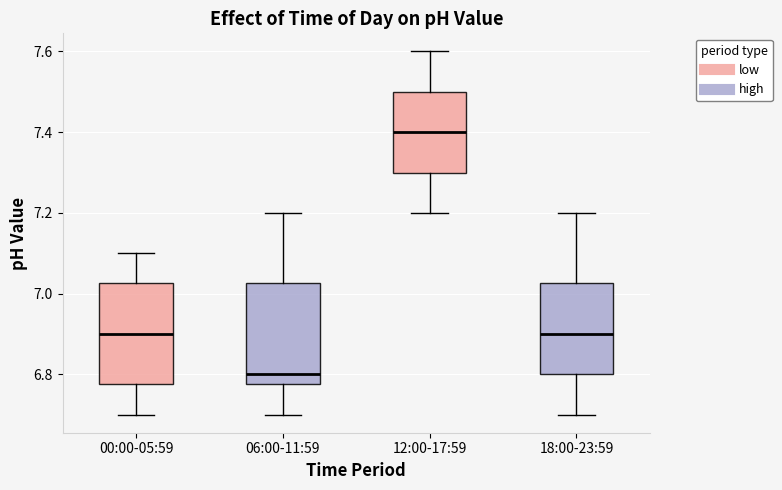

Reading left to right, read every box against the y-axis: the position of its median line, the range the box covers, and the ends of its whiskers. The values are not printed on the chart, so give them approximately, as read against the axis.

00:00-05:59: median 6.90, box 6.78 to 7.02, whiskers 6.70 to 7.10
06:00-11:59: median 6.80, box 6.78 to 7.02, whiskers 6.70 to 7.20
12:00-17:59: median 7.40, box 7.30 to 7.50, whiskers 7.20 to 7.60
18:00-23:59: median 6.90, box 6.80 to 7.02, whiskers 6.70 to 7.20